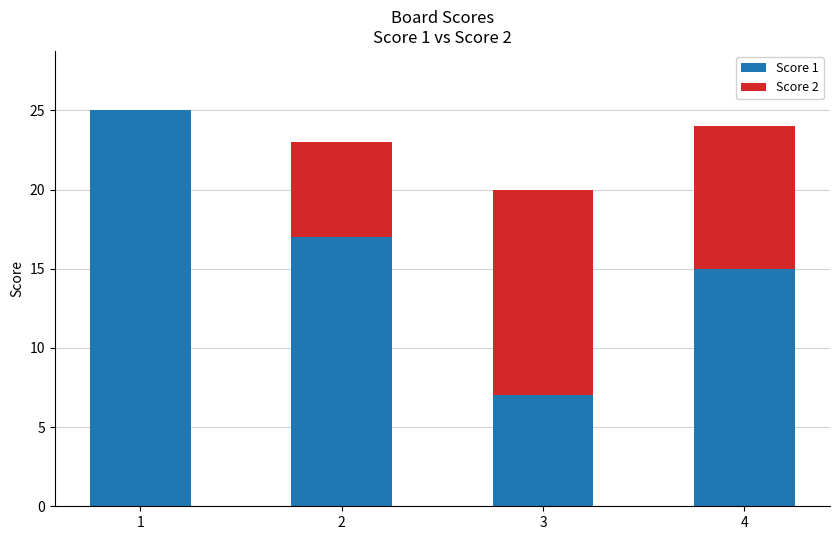

True or false: Score 1 has a value of 3 at 3.

False